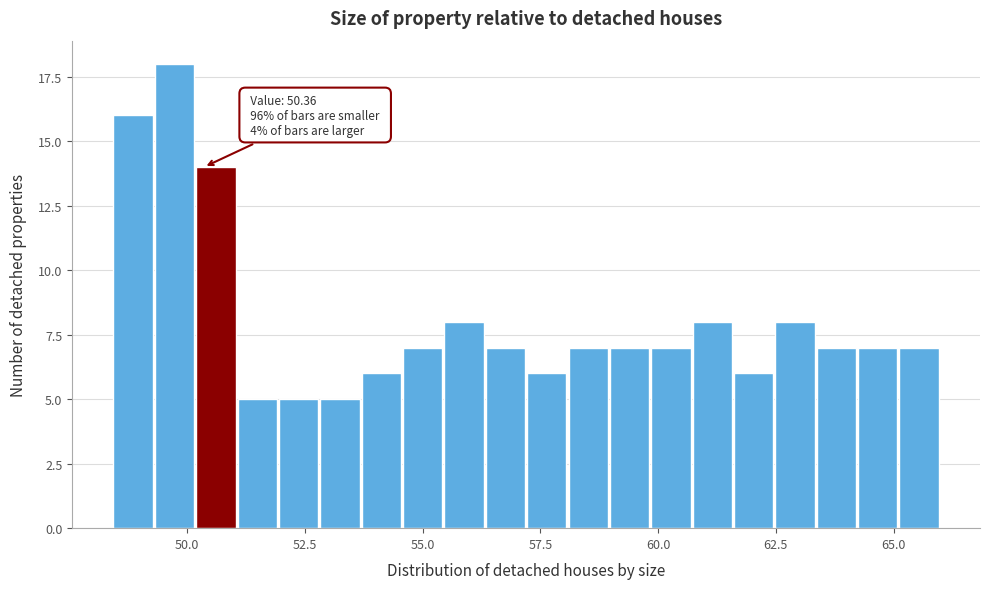

Read against the x-axis, roughly where is the centre of the tallest bar?

49.5